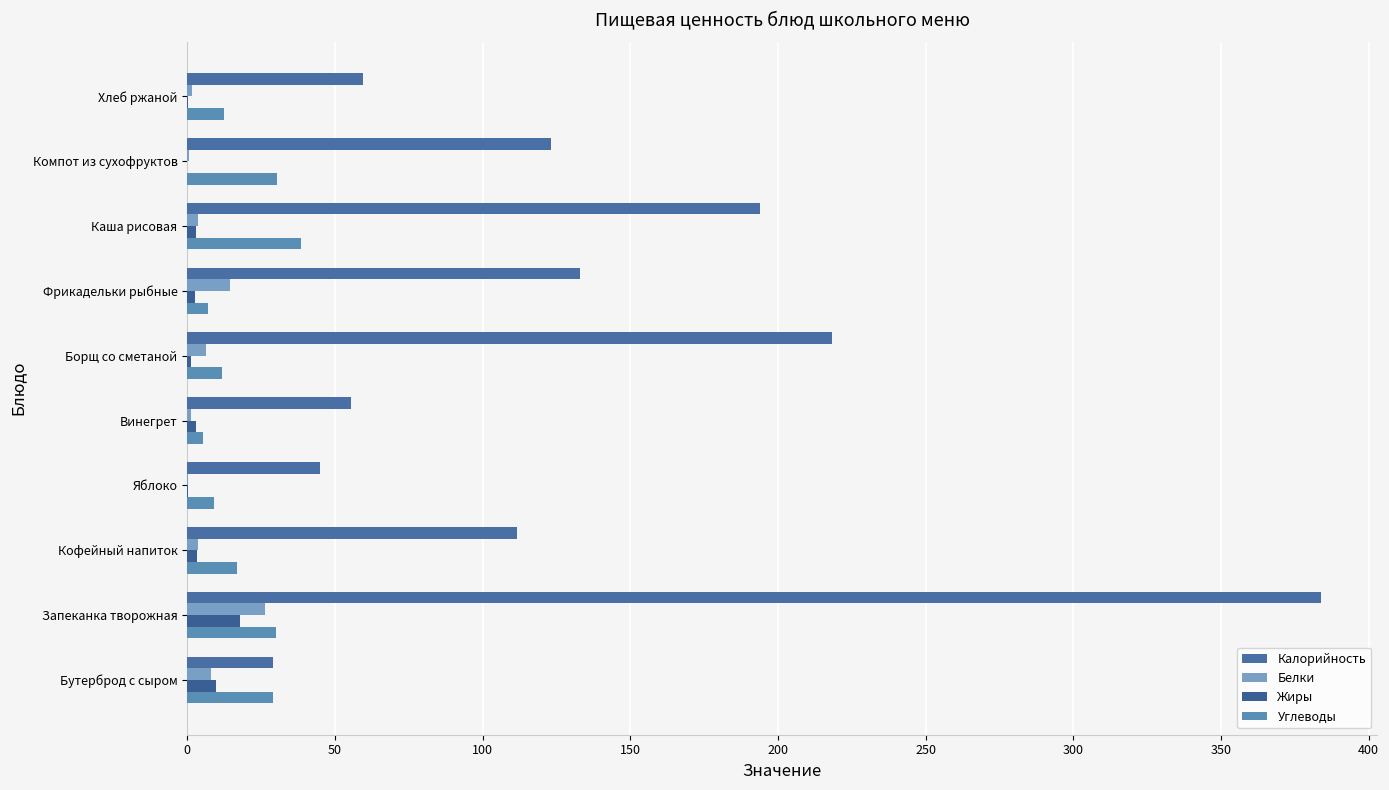

Count the number of categories in the chart.

10